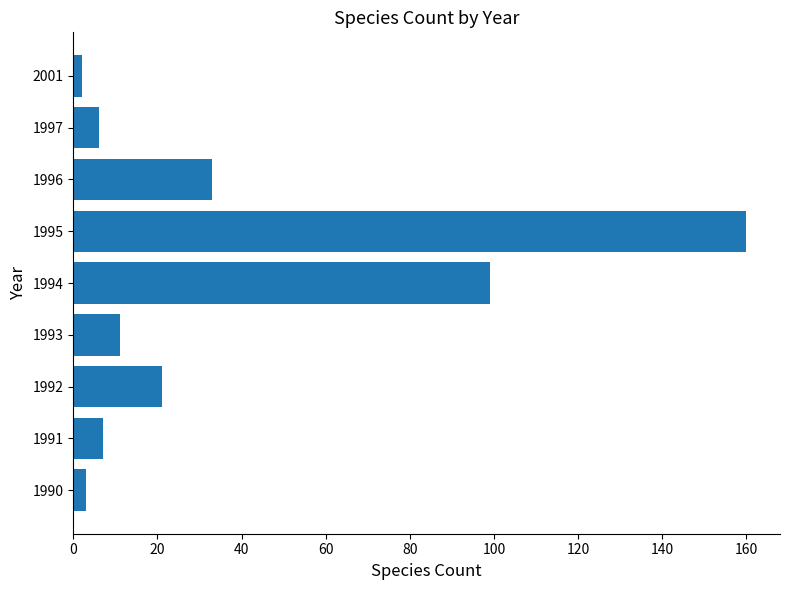

True or false: the data shows 178 at 1994.

False